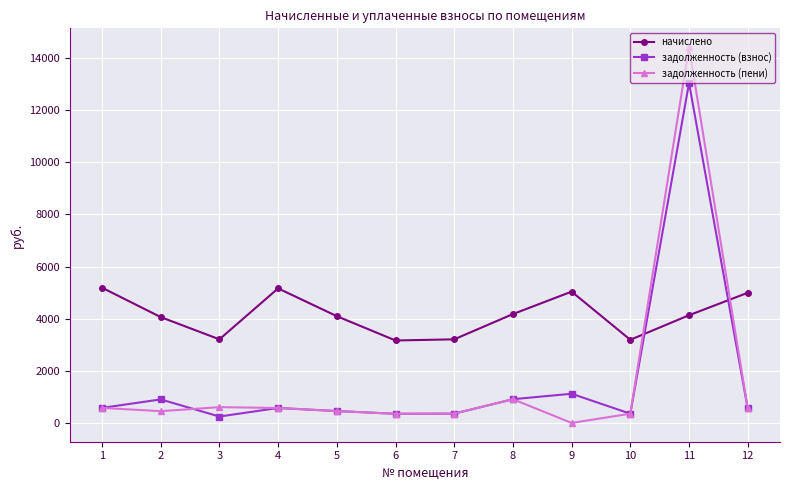

At which label does задолженность (пени) reach its minimum?

9